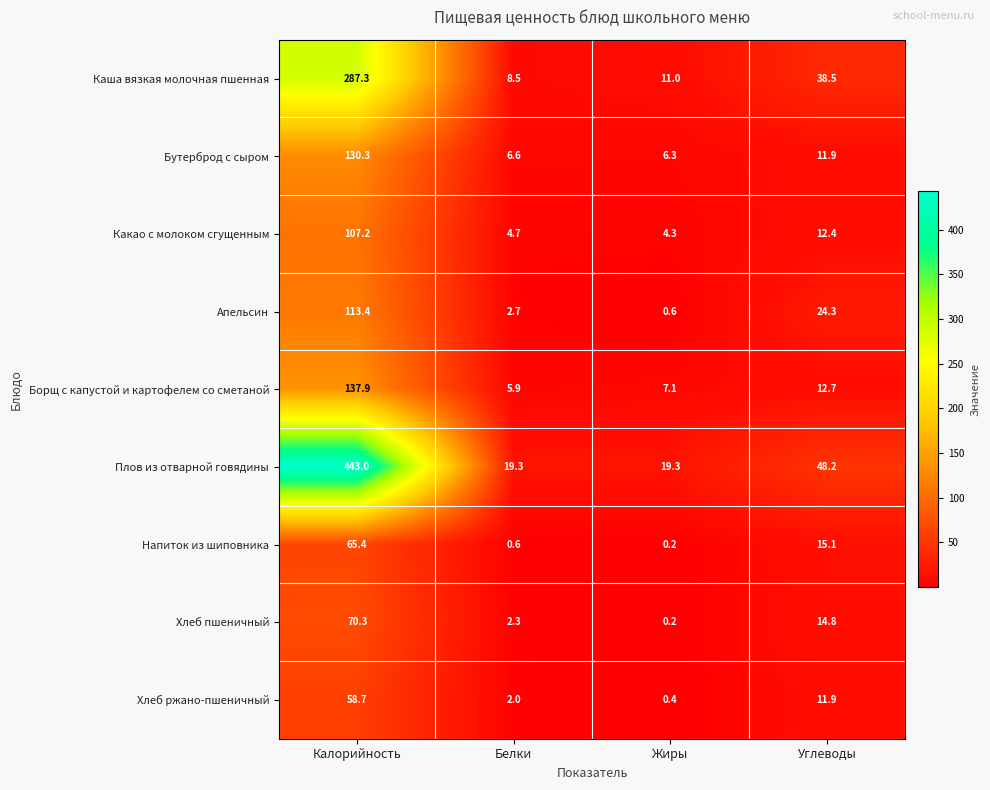

What is the total value across all series at Белки?

52.6